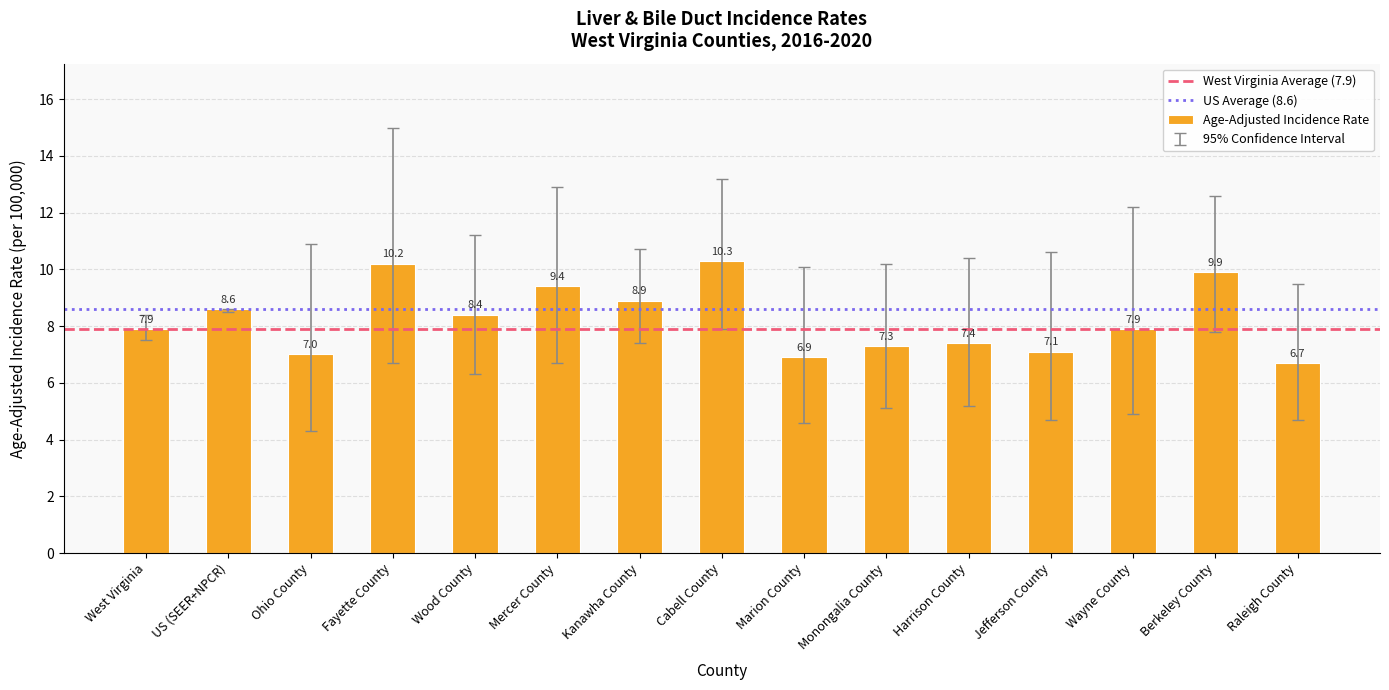

Which category has the highest value across all series?

Cabell County